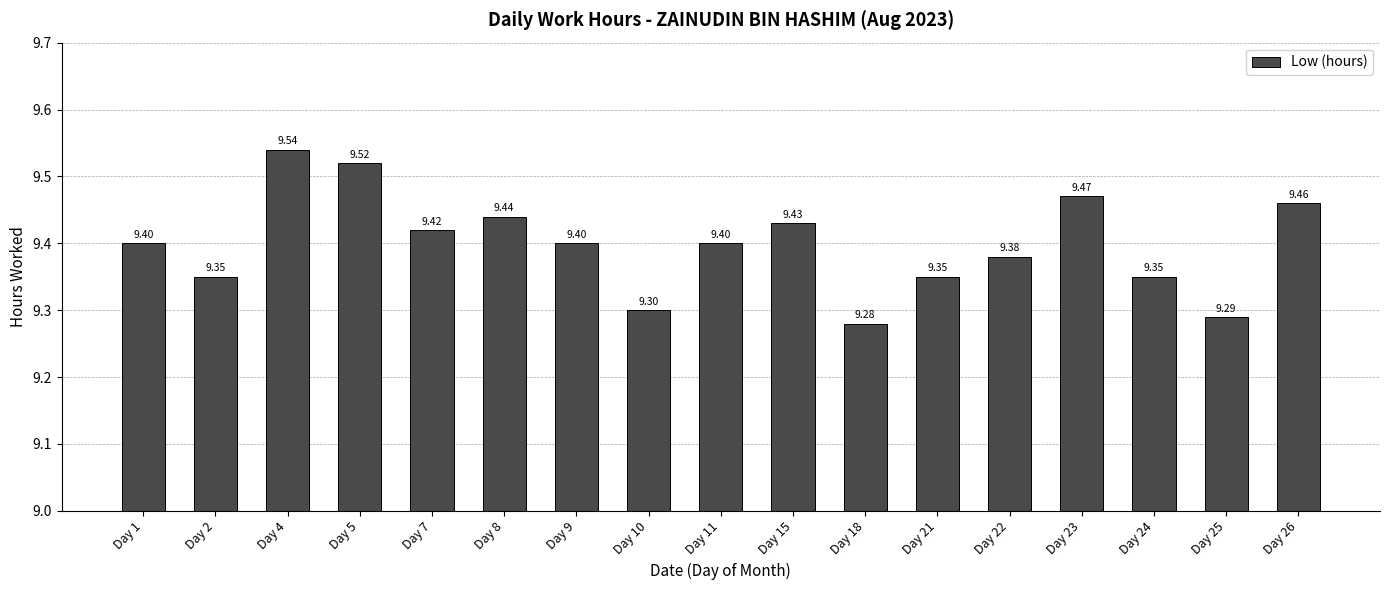

What is the average value?

9.4